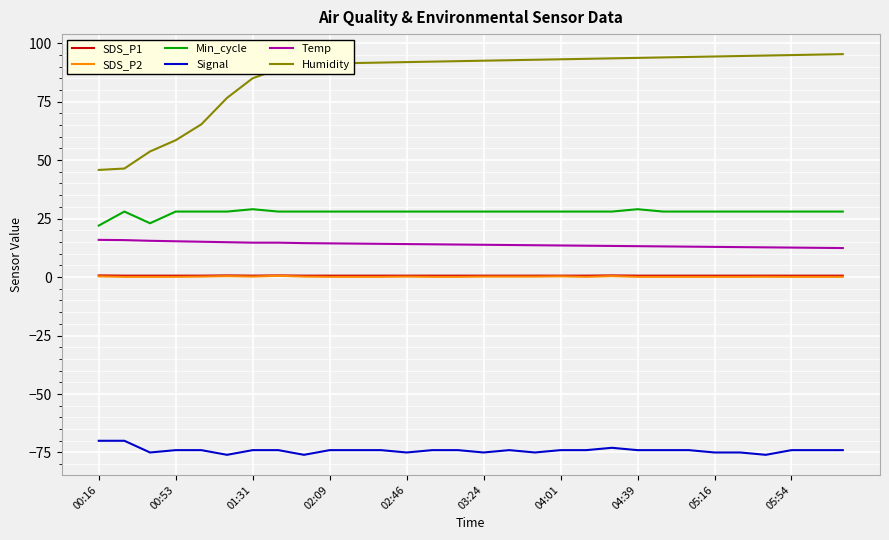

Which series has the largest range (max minus min)?

Humidity